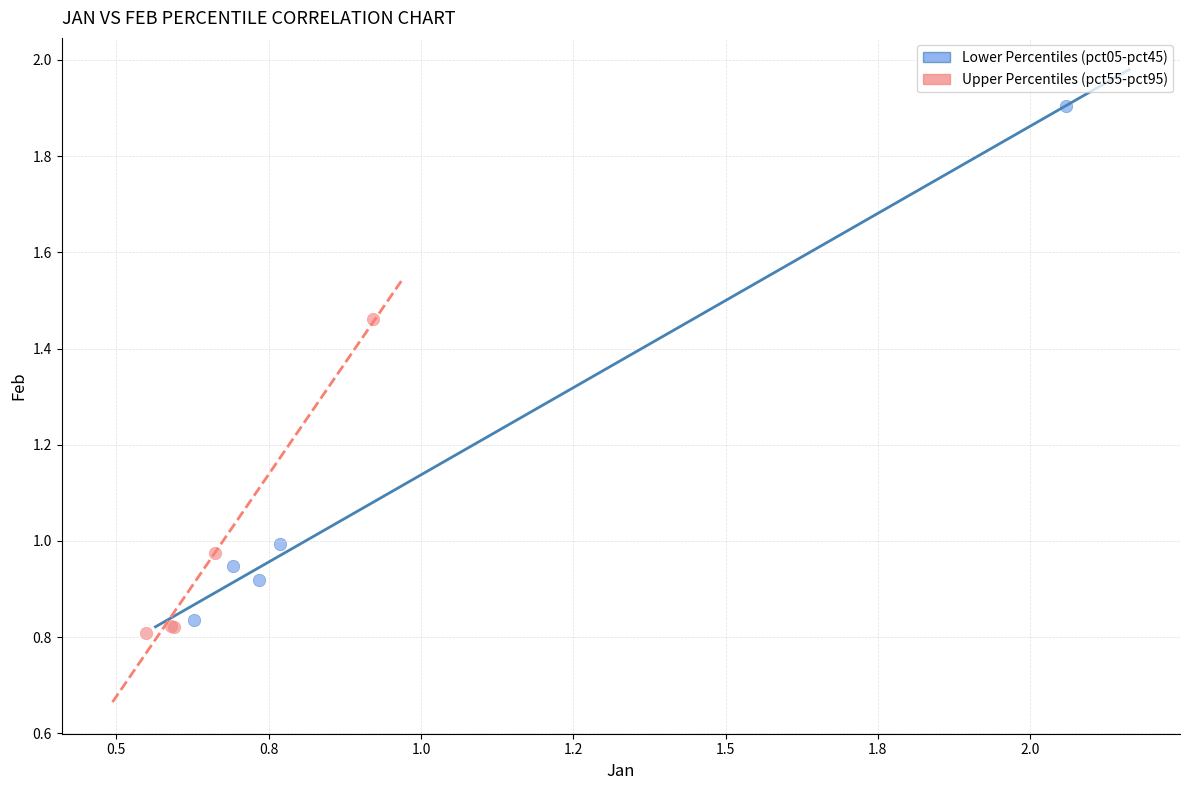

Which series contains the highest Y value?

Lower Percentiles (pct05-pct45)